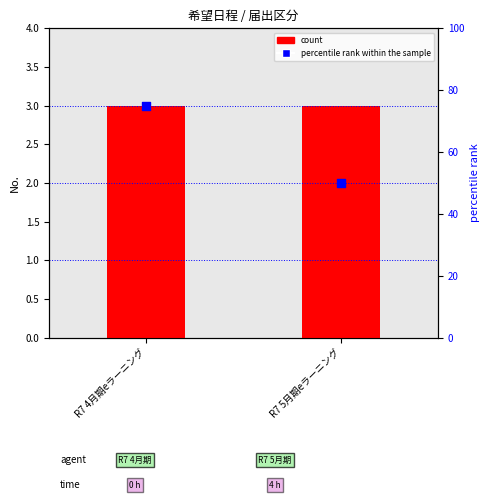

What is the total value across all series at R7 4月期eラーニング?

78